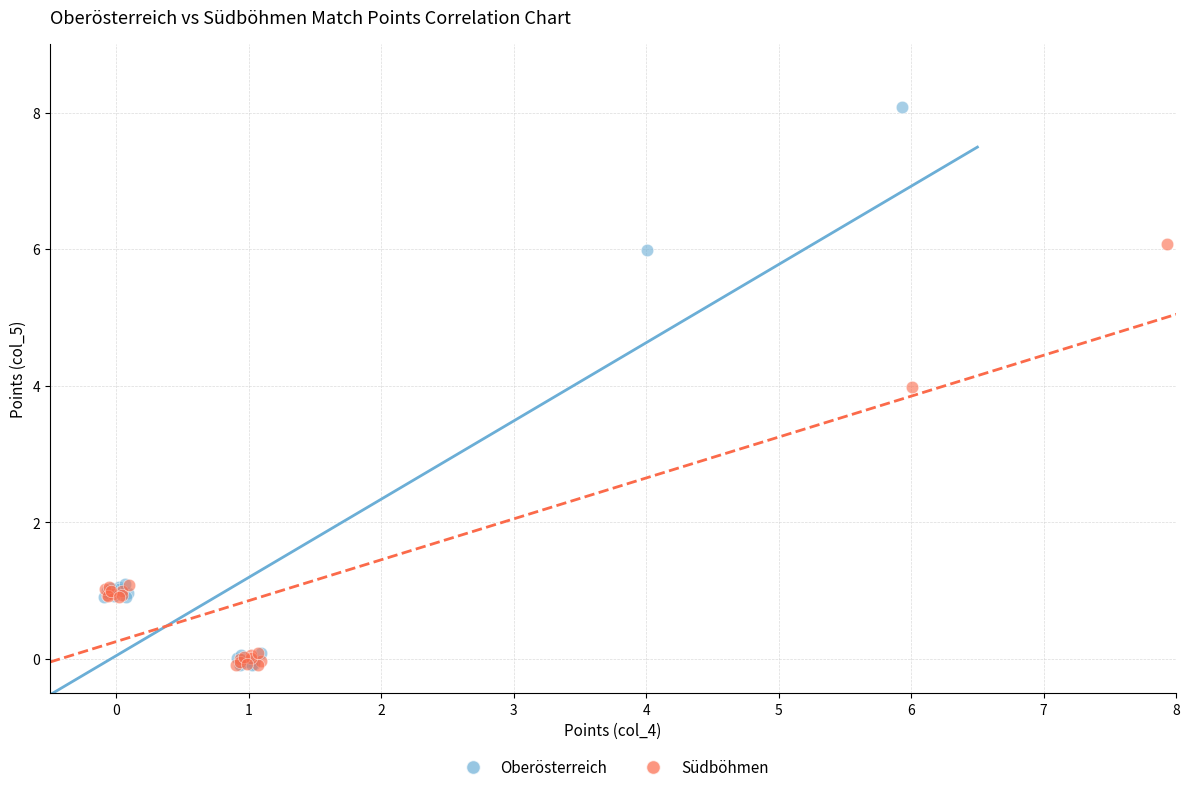

Which series reaches the maximum Y coordinate?

Oberösterreich